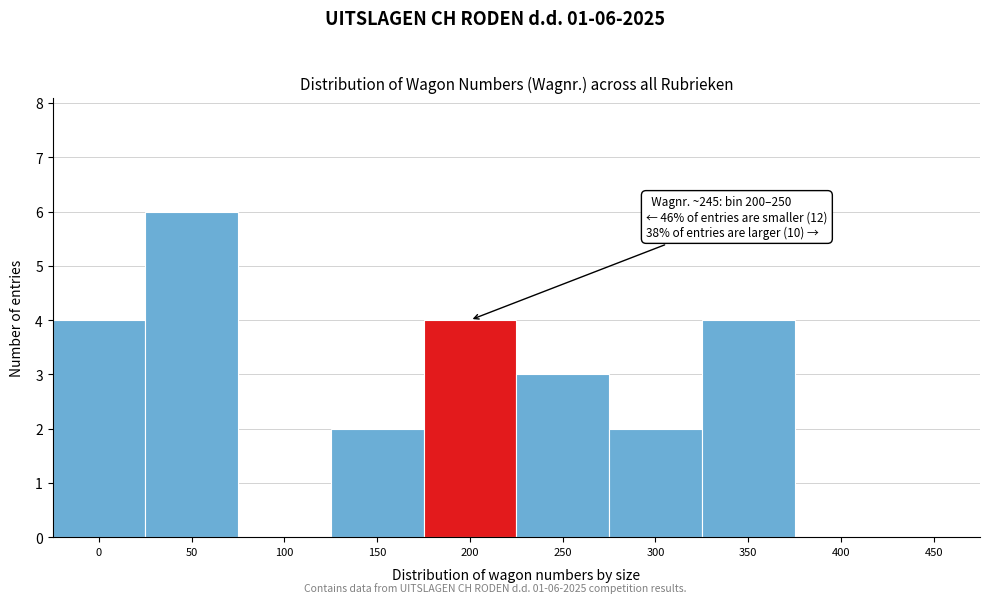

Reading right to left, what are all the values shown in this chart?

450=0	400=0	350=4	300=2	250=3	200=4	150=2	100=0	50=6	0=4